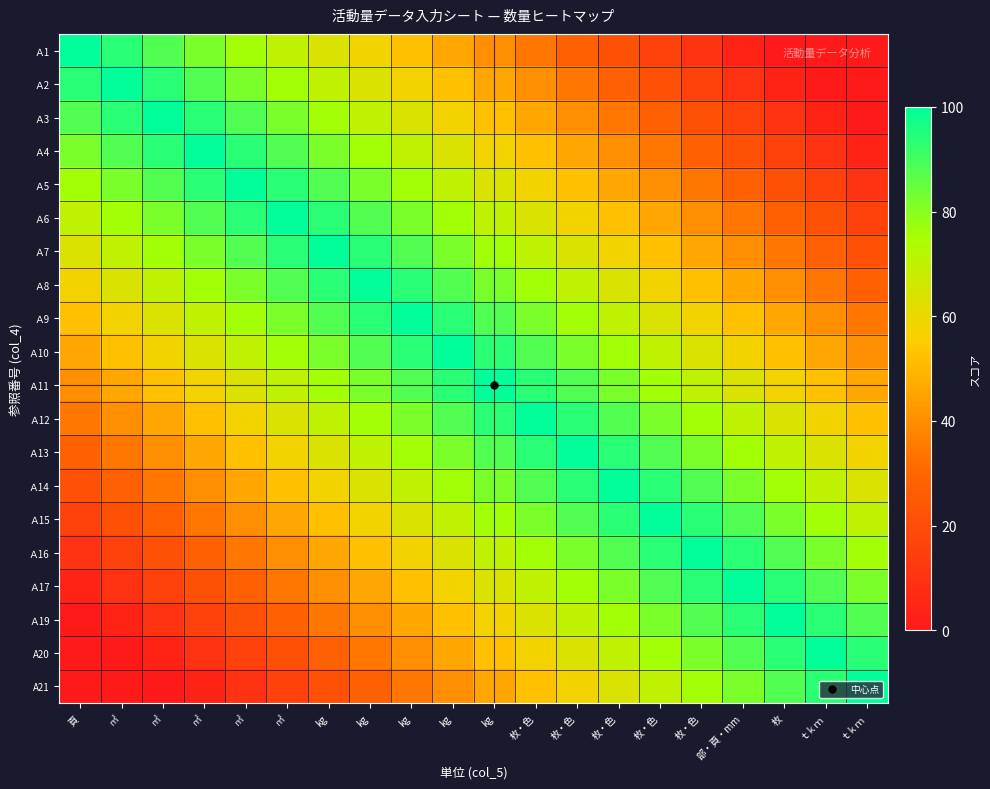

Reading left to right, transcribe all the data shown in this chart.

Ａ1: 頁=100	㎡=94	㎡=88	㎡=82	㎡=76	㎡=70	kg=64	kg=58	kg=52	kg=46	kg=40	枚・色=34	枚・色=28	枚・色=22	枚・色=16	枚・色=10	部・頁・mm=4	枚=0	ｔｋｍ=0	ｔｋｍ=0
Ａ2: 頁=94	㎡=100	㎡=94	㎡=88	㎡=82	㎡=76	kg=70	kg=64	kg=58	kg=52	kg=46	枚・色=40	枚・色=34	枚・色=28	枚・色=22	枚・色=16	部・頁・mm=10	枚=4	ｔｋｍ=0	ｔｋｍ=0
Ａ3: 頁=88	㎡=94	㎡=100	㎡=94	㎡=88	㎡=82	kg=76	kg=70	kg=64	kg=58	kg=52	枚・色=46	枚・色=40	枚・色=34	枚・色=28	枚・色=22	部・頁・mm=16	枚=10	ｔｋｍ=4	ｔｋｍ=0
Ａ4: 頁=82	㎡=88	㎡=94	㎡=100	㎡=94	㎡=88	kg=82	kg=76	kg=70	kg=64	kg=58	枚・色=52	枚・色=46	枚・色=40	枚・色=34	枚・色=28	部・頁・mm=22	枚=16	ｔｋｍ=10	ｔｋｍ=4
Ａ5: 頁=76	㎡=82	㎡=88	㎡=94	㎡=100	㎡=94	kg=88	kg=82	kg=76	kg=70	kg=64	枚・色=58	枚・色=52	枚・色=46	枚・色=40	枚・色=34	部・頁・mm=28	枚=22	ｔｋｍ=16	ｔｋｍ=10
Ａ6: 頁=70	㎡=76	㎡=82	㎡=88	㎡=94	㎡=100	kg=94	kg=88	kg=82	kg=76	kg=70	枚・色=64	枚・色=58	枚・色=52	枚・色=46	枚・色=40	部・頁・mm=34	枚=28	ｔｋｍ=22	ｔｋｍ=16
Ａ7: 頁=64	㎡=70	㎡=76	㎡=82	㎡=88	㎡=94	kg=100	kg=94	kg=88	kg=82	kg=76	枚・色=70	枚・色=64	枚・色=58	枚・色=52	枚・色=46	部・頁・mm=40	枚=34	ｔｋｍ=28	ｔｋｍ=22
Ａ8: 頁=58	㎡=64	㎡=70	㎡=76	㎡=82	㎡=88	kg=94	kg=100	kg=94	kg=88	kg=82	枚・色=76	枚・色=70	枚・色=64	枚・色=58	枚・色=52	部・頁・mm=46	枚=40	ｔｋｍ=34	ｔｋｍ=28
Ａ9: 頁=52	㎡=58	㎡=64	㎡=70	㎡=76	㎡=82	kg=88	kg=94	kg=100	kg=94	kg=88	枚・色=82	枚・色=76	枚・色=70	枚・色=64	枚・色=58	部・頁・mm=52	枚=46	ｔｋｍ=40	ｔｋｍ=34
Ａ10: 頁=46	㎡=52	㎡=58	㎡=64	㎡=70	㎡=76	kg=82	kg=88	kg=94	kg=100	kg=94	枚・色=88	枚・色=82	枚・色=76	枚・色=70	枚・色=64	部・頁・mm=58	枚=52	ｔｋｍ=46	ｔｋｍ=40
Ａ11: 頁=40	㎡=46	㎡=52	㎡=58	㎡=64	㎡=70	kg=76	kg=82	kg=88	kg=94	kg=100	枚・色=94	枚・色=88	枚・色=82	枚・色=76	枚・色=70	部・頁・mm=64	枚=58	ｔｋｍ=52	ｔｋｍ=46
Ａ12: 頁=34	㎡=40	㎡=46	㎡=52	㎡=58	㎡=64	kg=70	kg=76	kg=82	kg=88	kg=94	枚・色=100	枚・色=94	枚・色=88	枚・色=82	枚・色=76	部・頁・mm=70	枚=64	ｔｋｍ=58	ｔｋｍ=52
Ａ13: 頁=28	㎡=34	㎡=40	㎡=46	㎡=52	㎡=58	kg=64	kg=70	kg=76	kg=82	kg=88	枚・色=94	枚・色=100	枚・色=94	枚・色=88	枚・色=82	部・頁・mm=76	枚=70	ｔｋｍ=64	ｔｋｍ=58
Ａ14: 頁=22	㎡=28	㎡=34	㎡=40	㎡=46	㎡=52	kg=58	kg=64	kg=70	kg=76	kg=82	枚・色=88	枚・色=94	枚・色=100	枚・色=94	枚・色=88	部・頁・mm=82	枚=76	ｔｋｍ=70	ｔｋｍ=64
Ａ15: 頁=16	㎡=22	㎡=28	㎡=34	㎡=40	㎡=46	kg=52	kg=58	kg=64	kg=70	kg=76	枚・色=82	枚・色=88	枚・色=94	枚・色=100	枚・色=94	部・頁・mm=88	枚=82	ｔｋｍ=76	ｔｋｍ=70
Ａ16: 頁=10	㎡=16	㎡=22	㎡=28	㎡=34	㎡=40	kg=46	kg=52	kg=58	kg=64	kg=70	枚・色=76	枚・色=82	枚・色=88	枚・色=94	枚・色=100	部・頁・mm=94	枚=88	ｔｋｍ=82	ｔｋｍ=76
Ａ17: 頁=4	㎡=10	㎡=16	㎡=22	㎡=28	㎡=34	kg=40	kg=46	kg=52	kg=58	kg=64	枚・色=70	枚・色=76	枚・色=82	枚・色=88	枚・色=94	部・頁・mm=100	枚=94	ｔｋｍ=88	ｔｋｍ=82
Ａ19: 頁=0	㎡=4	㎡=10	㎡=16	㎡=22	㎡=28	kg=34	kg=40	kg=46	kg=52	kg=58	枚・色=64	枚・色=70	枚・色=76	枚・色=82	枚・色=88	部・頁・mm=94	枚=100	ｔｋｍ=94	ｔｋｍ=88
A20: 頁=0	㎡=0	㎡=4	㎡=10	㎡=16	㎡=22	kg=28	kg=34	kg=40	kg=46	kg=52	枚・色=58	枚・色=64	枚・色=70	枚・色=76	枚・色=82	部・頁・mm=88	枚=94	ｔｋｍ=100	ｔｋｍ=94
A21: 頁=0	㎡=0	㎡=0	㎡=4	㎡=10	㎡=16	kg=22	kg=28	kg=34	kg=40	kg=46	枚・色=52	枚・色=58	枚・色=64	枚・色=70	枚・色=76	部・頁・mm=82	枚=88	ｔｋｍ=94	ｔｋｍ=100